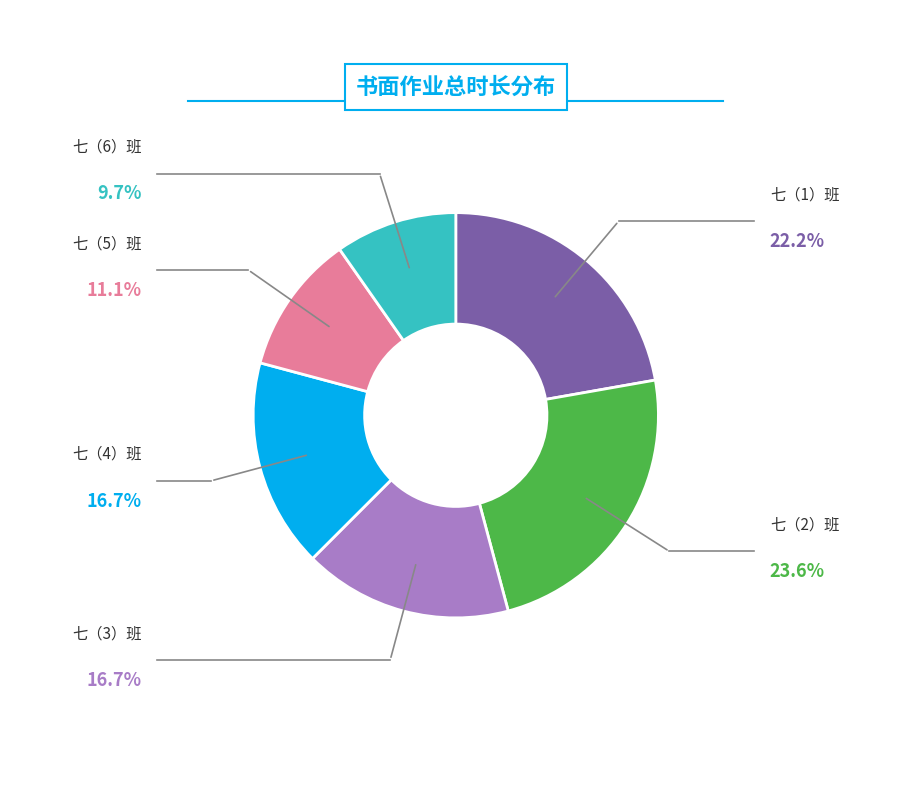

Does any single category account for the majority?

No